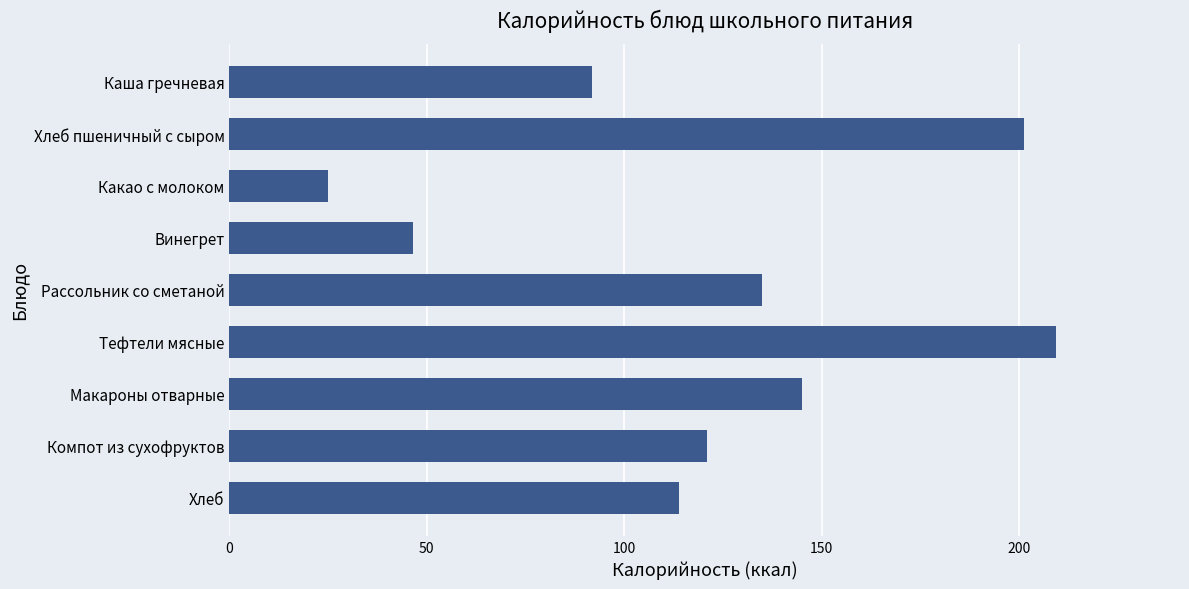

Between Какао с молоком and Хлеб, which is larger?

Хлеб